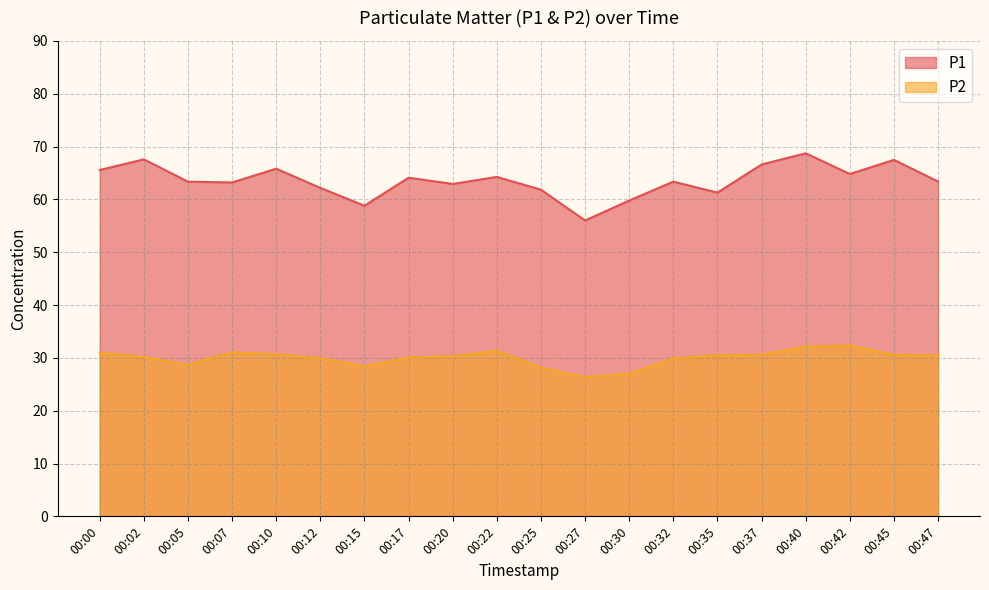

What is the difference between the P1 values at 00:45 and 00:07?

4.3